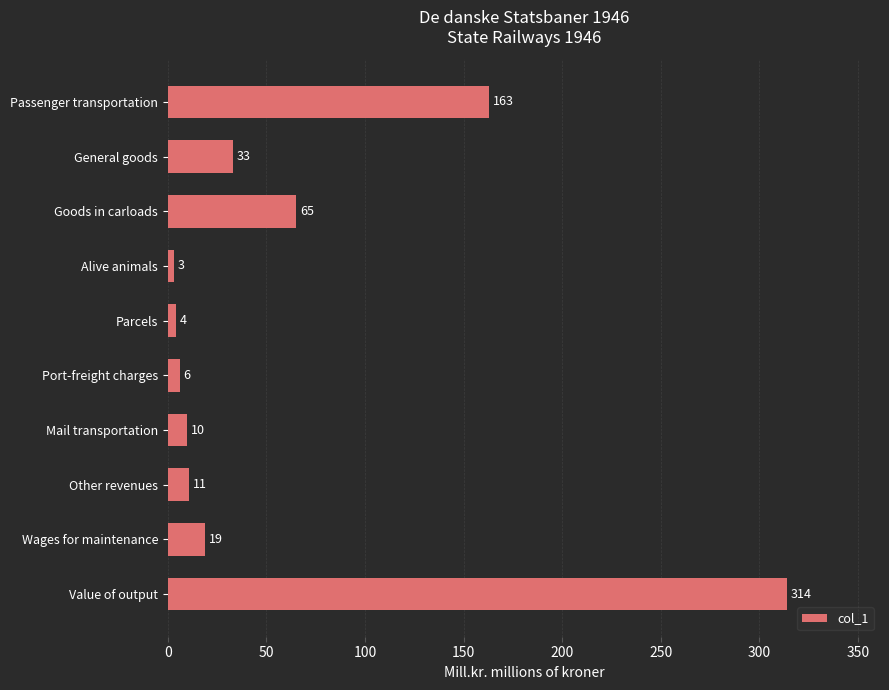

At which category does the chart reach its minimum across all series?

Alive animals